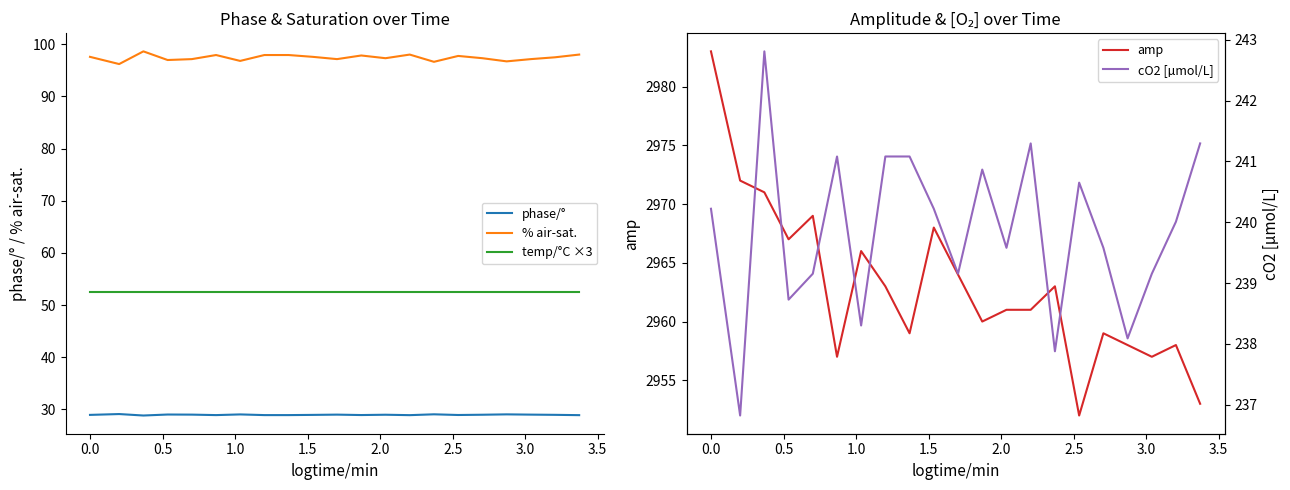

What is the highest value of the temp/°C ×3 series?

52.5